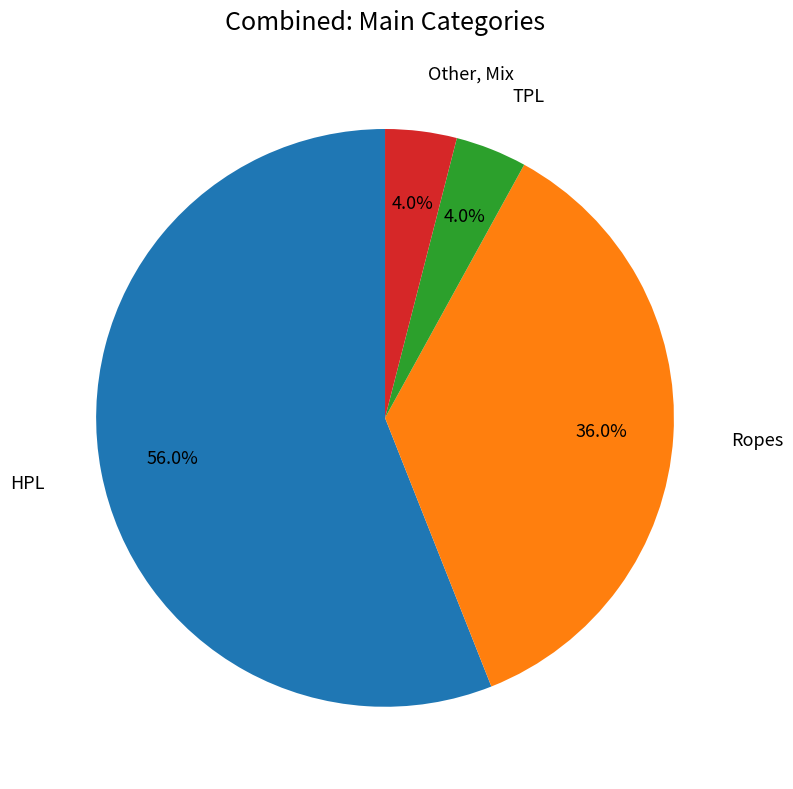

How many slices are in this pie chart?

4